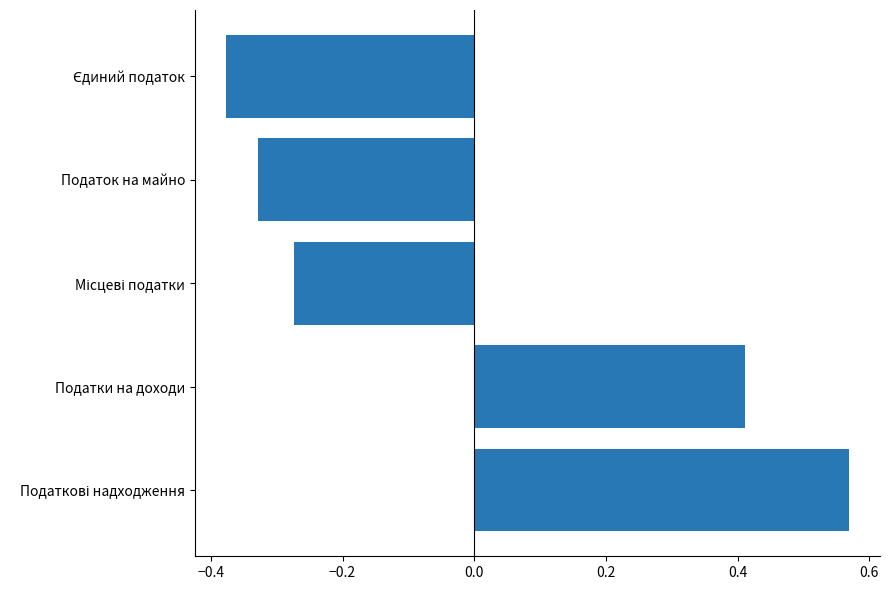

True or false: the data shows 0.1 at Податки на доходи.

False